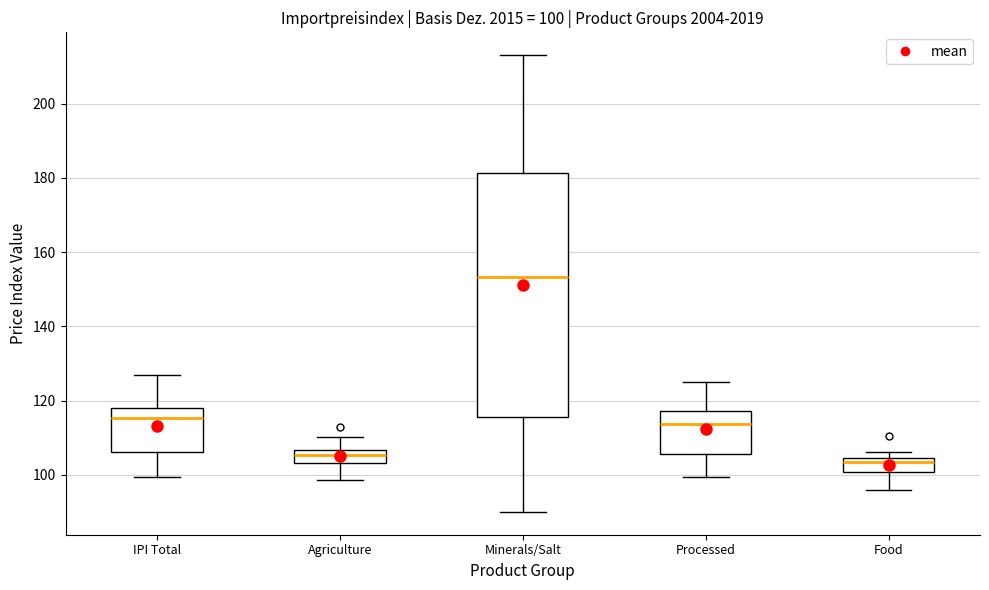

Which box has the highest median line?

Minerals/Salt